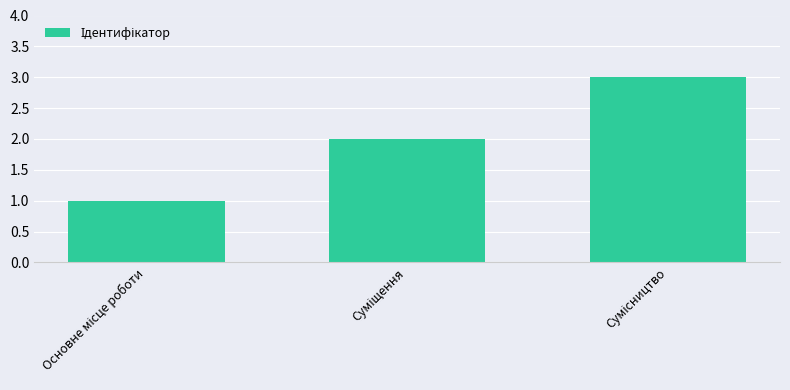

What is the smallest value displayed?

1